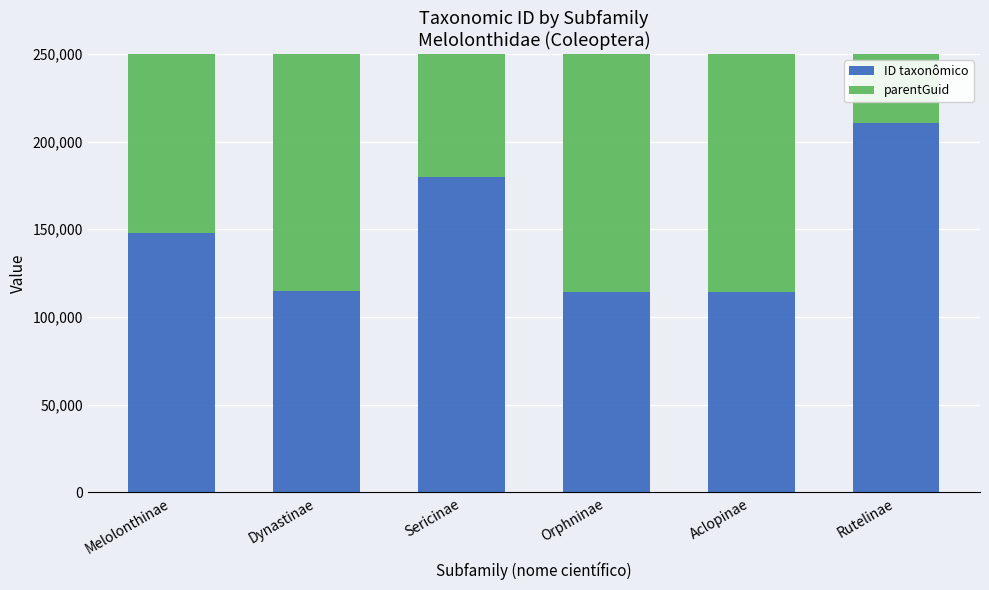

What position from the left is Sericinae?

3